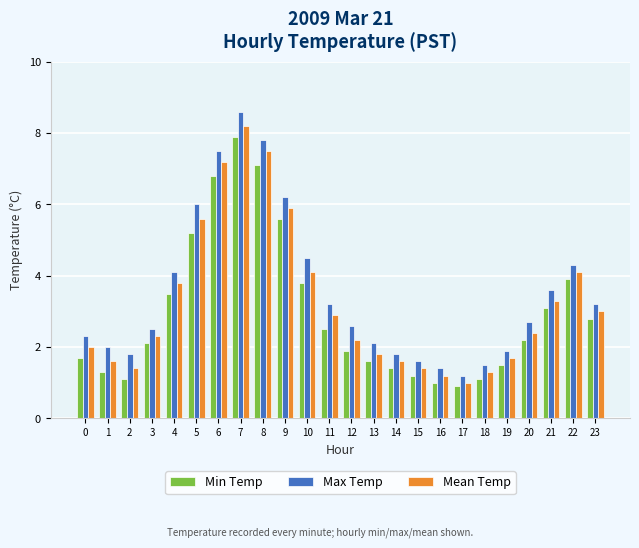

How many series are shown in this chart?

3